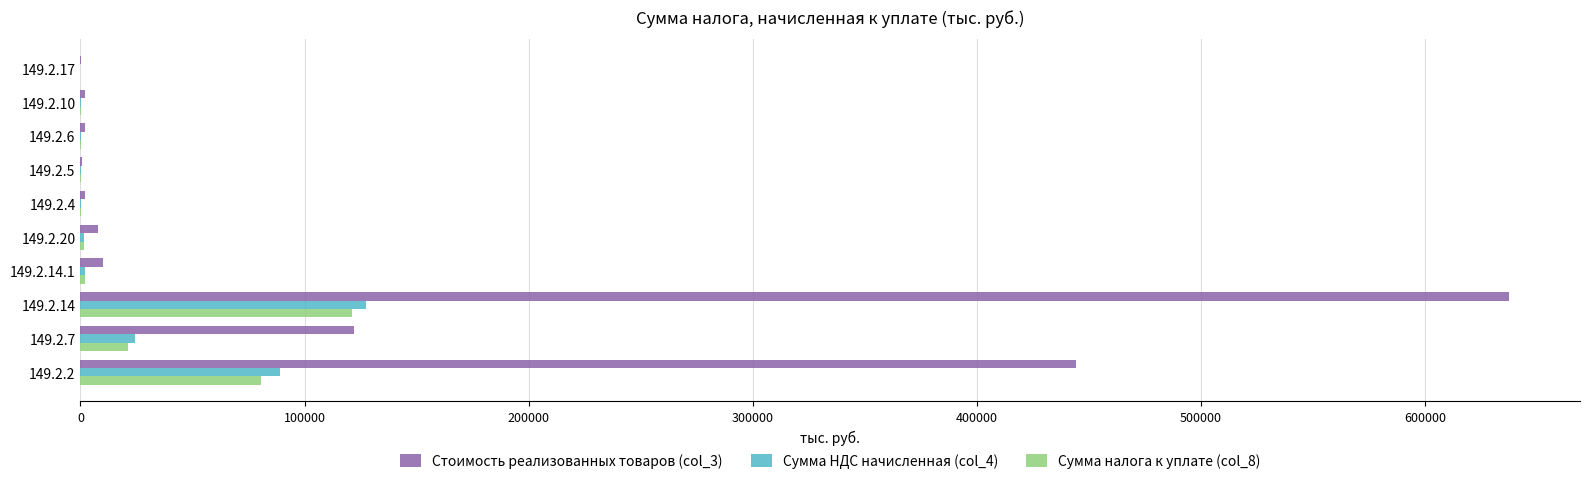

At which category is the sum across all series the highest?

149.2.14